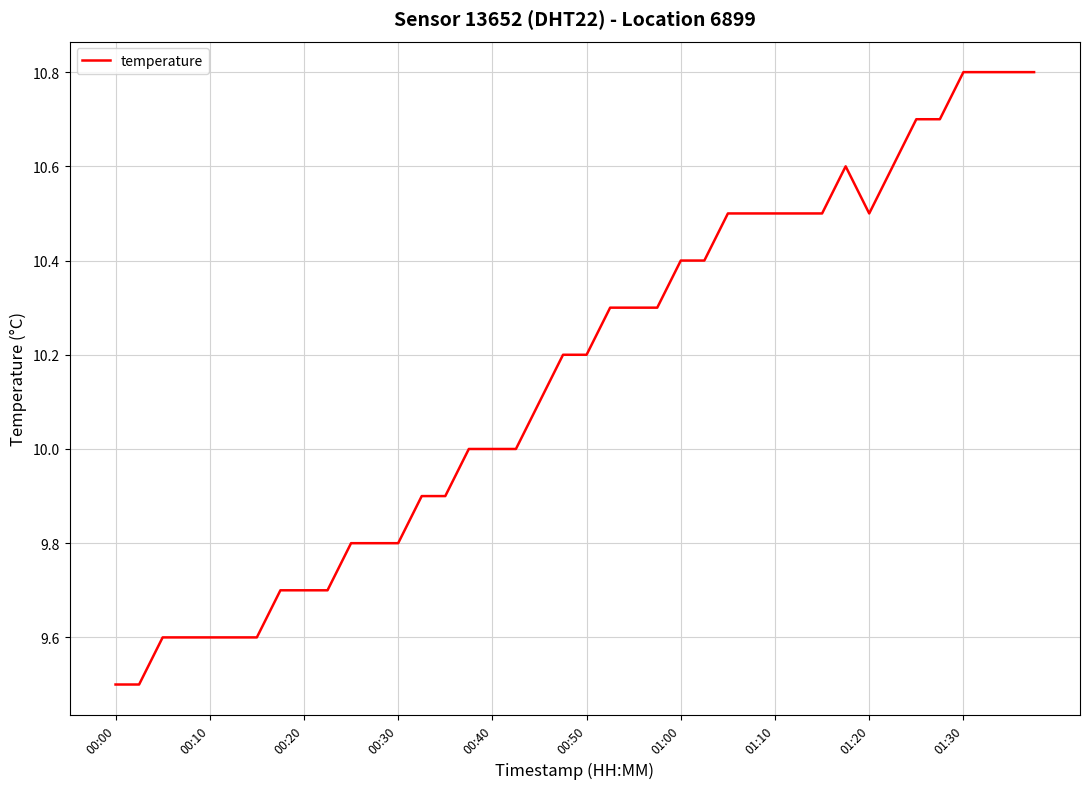

What is the maximum value shown in the chart?

10.8